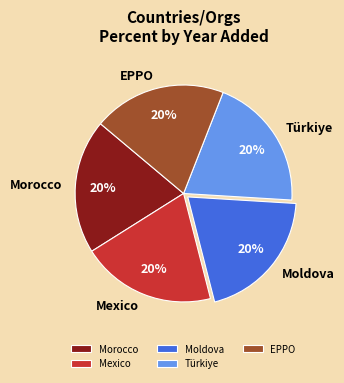

Do Türkiye and Mexico together represent more than half of the pie?

No